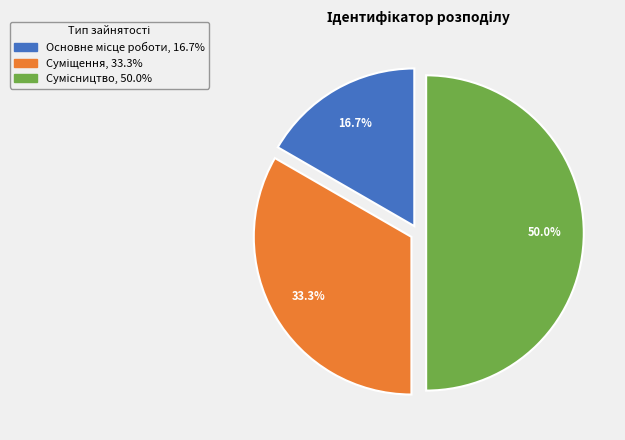

True or false: Суміщення accounts for 33% of the total.

True